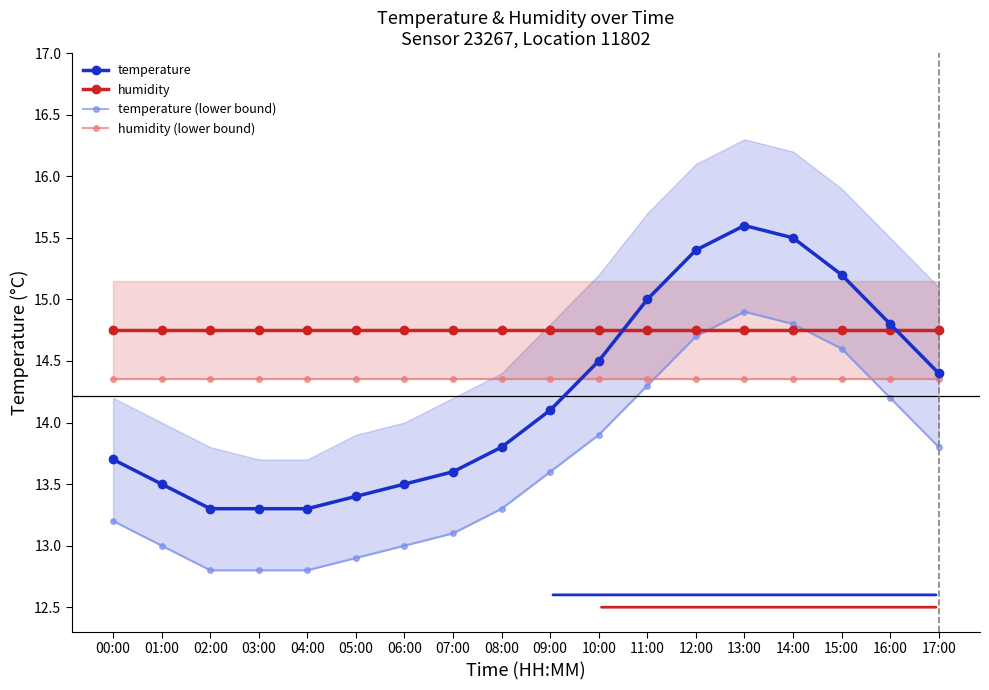

How many series are shown in this chart?

4